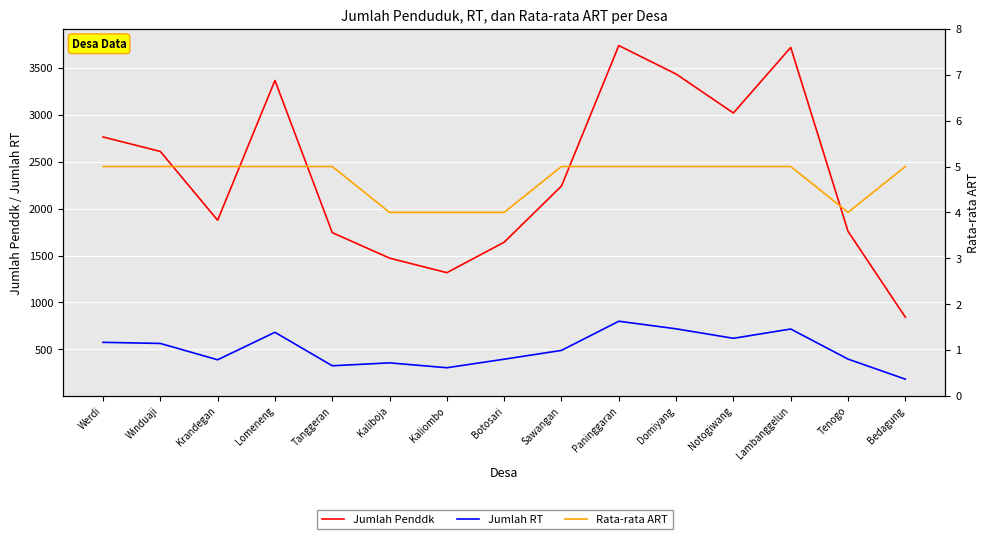

How many interior local valleys does the Jumlah Penddk series have?

3